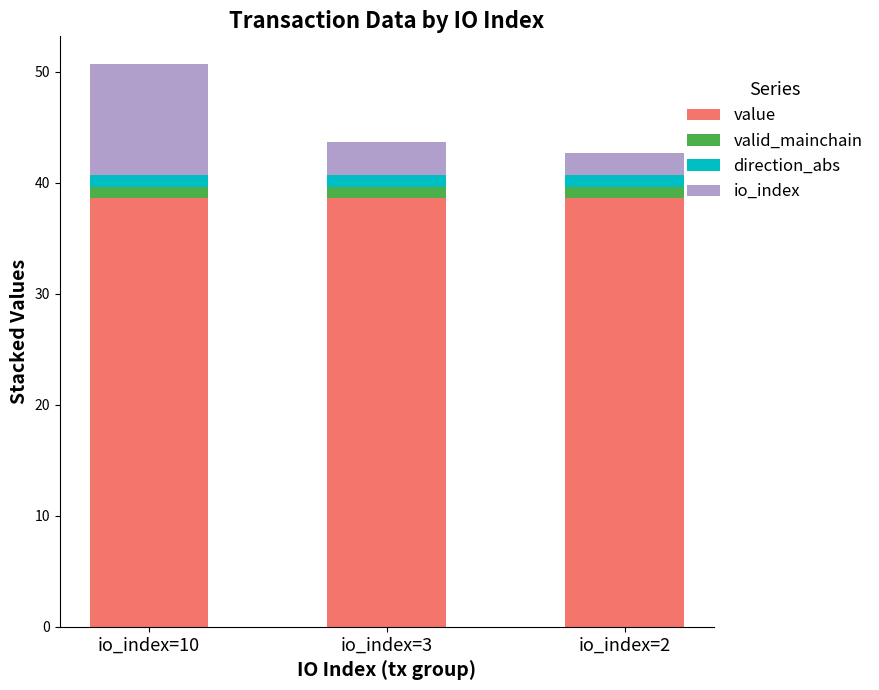

What is the minimum value for value?

38.6